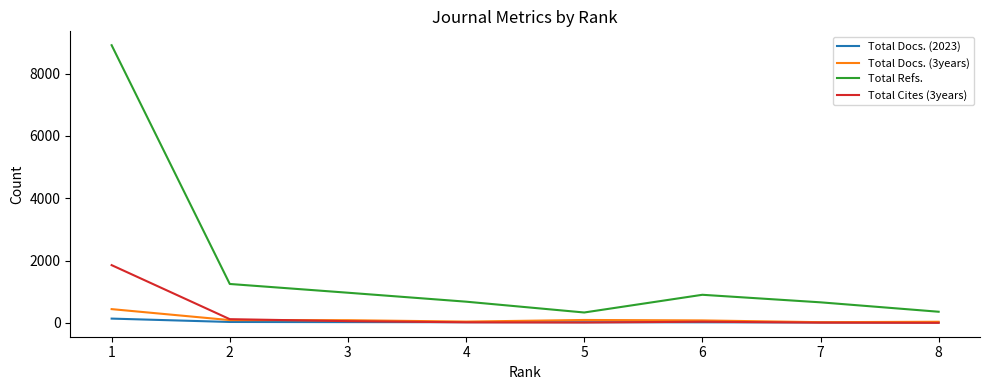

Which series has the largest range (max minus min)?

Total Refs.